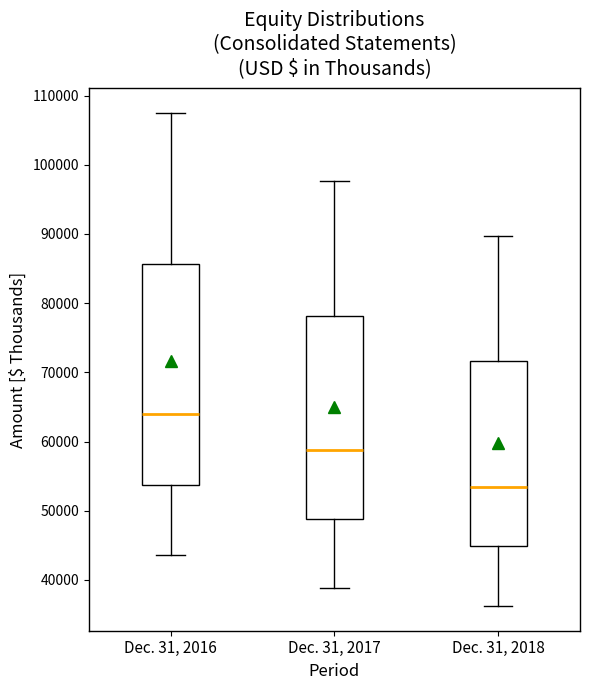

Reading left to right, transcribe this box plot: for each box, give where its median line is, the range the box spans, and where its two whiskers end, as read against the y-axis. The values are not printed on the chart, so give them approximately, as read against the axis.

Dec. 31, 2016: median 64000, box 54000 to 86000, whiskers 44000 to 107000
Dec. 31, 2017: median 59000, box 49000 to 78000, whiskers 39000 to 98000
Dec. 31, 2018: median 53000, box 45000 to 72000, whiskers 36000 to 90000